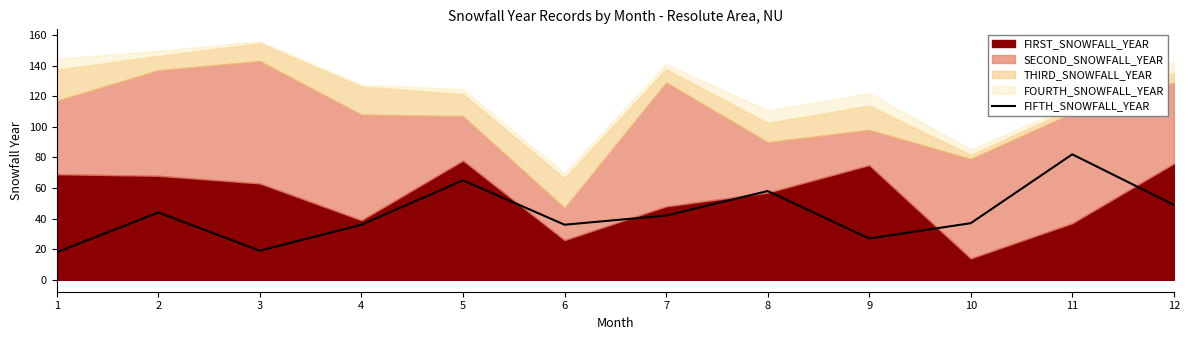

At which category does the data reach its first local valley?

3